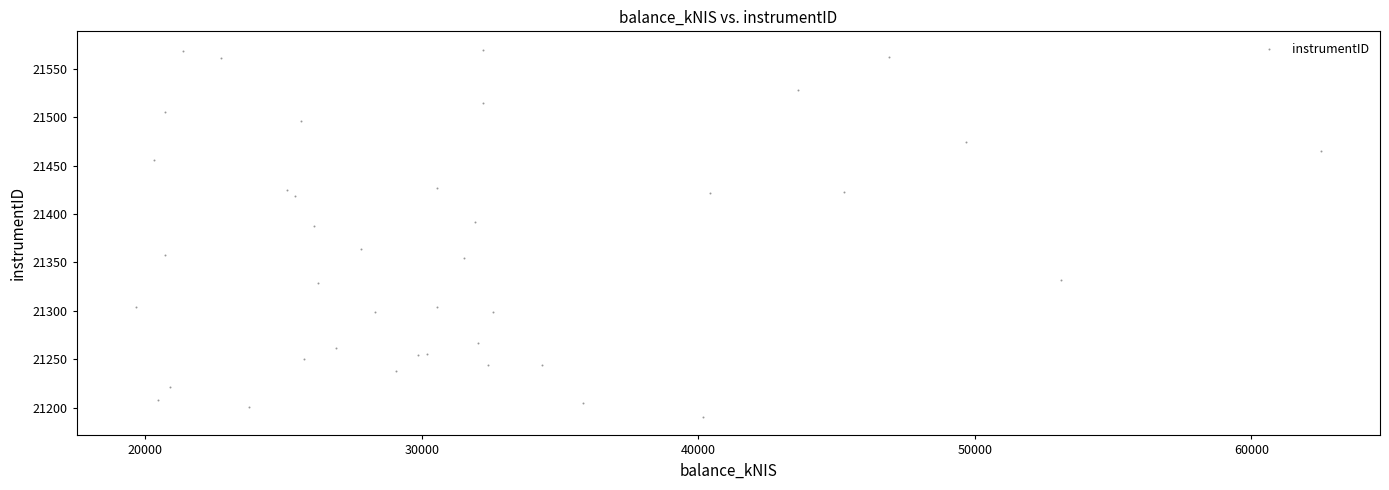

What Y value in the scatter plot is closest to 21380?

21387.7